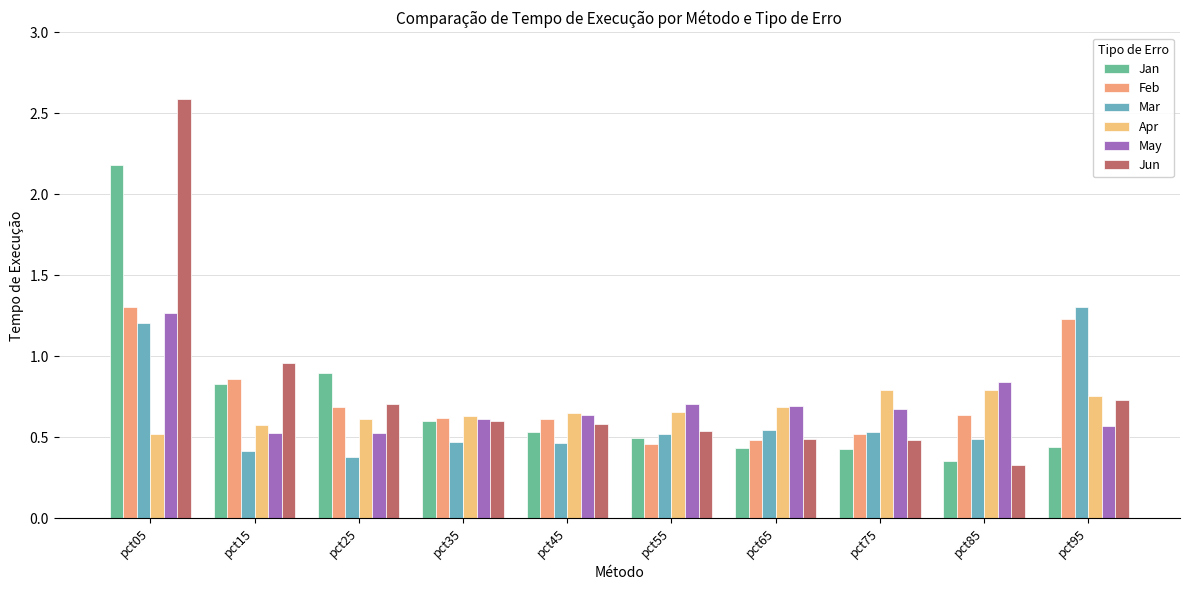

Rank the categories by Jan value from highest to lowest.

pct05, pct25, pct15, pct35, pct45, pct55, pct95, pct65, pct75, pct85